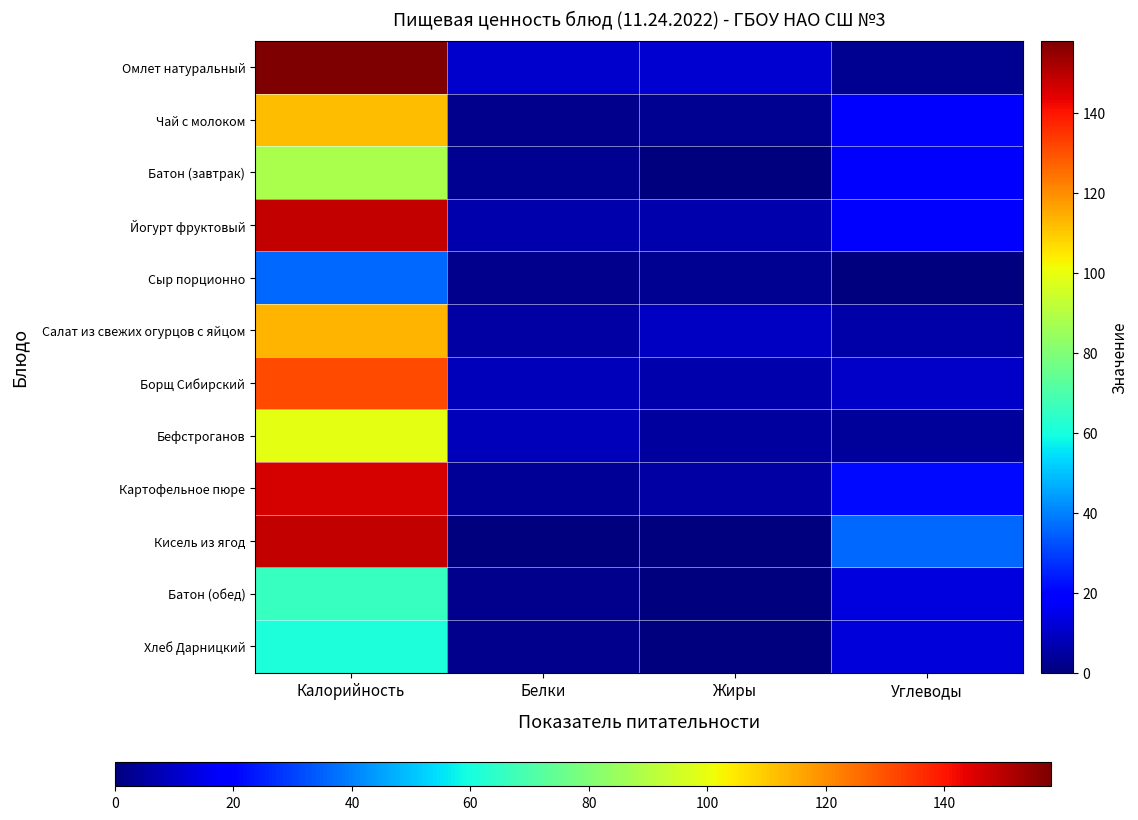

Which series has the widest spread of values?

Омлет натуральный